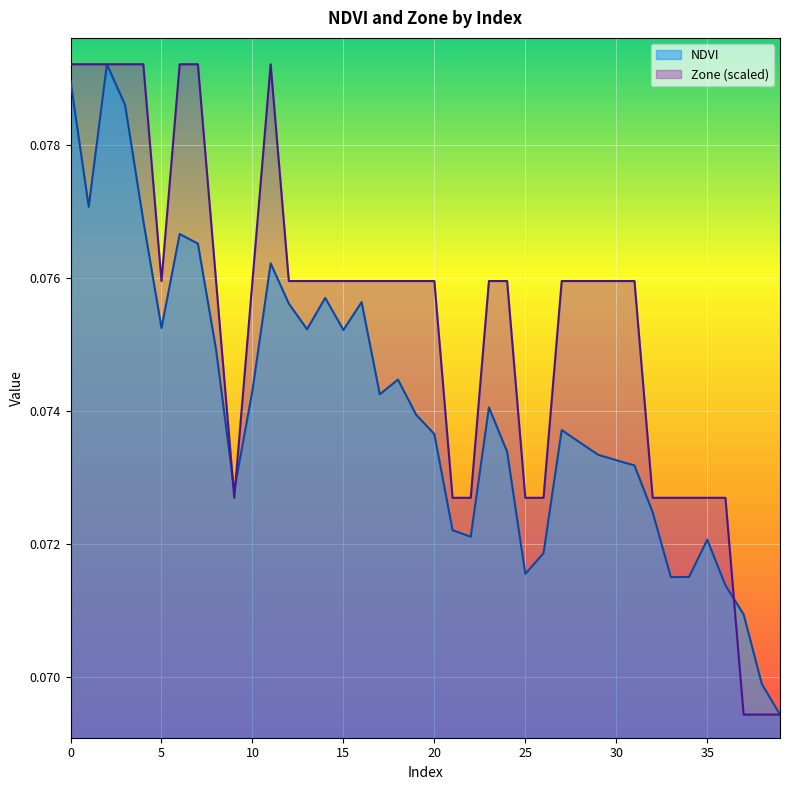

Rank the series by their maximum value, from lowest to highest.

NDVI, Zone